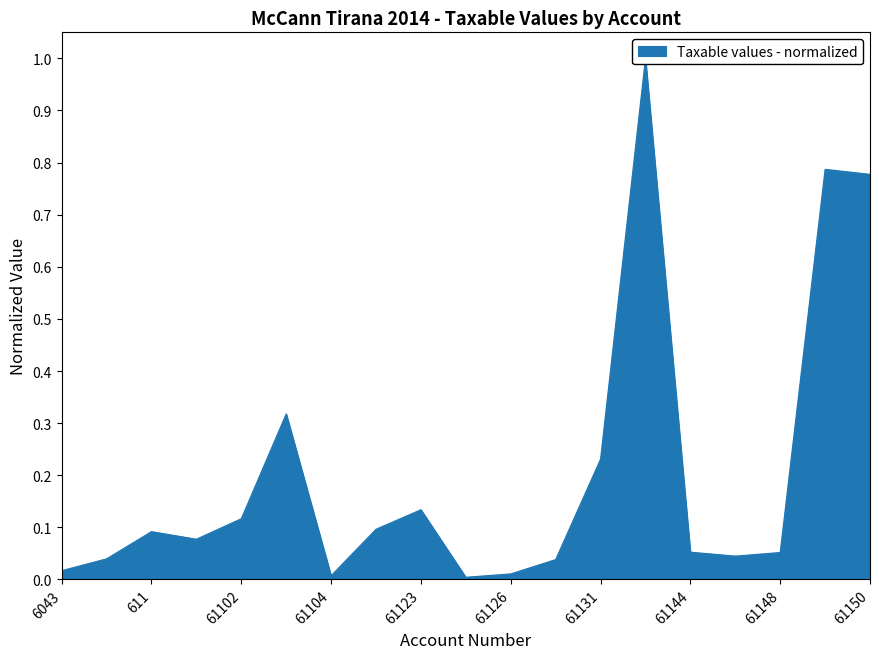

List the labels in order of value, smallest first.

61124, 61104, 61126, 6043, 61128, 6044, 61146, 61148, 61144, 61101, 611, 61115, 61102, 61123, 61131, 61103, 61150, 61149, 61134